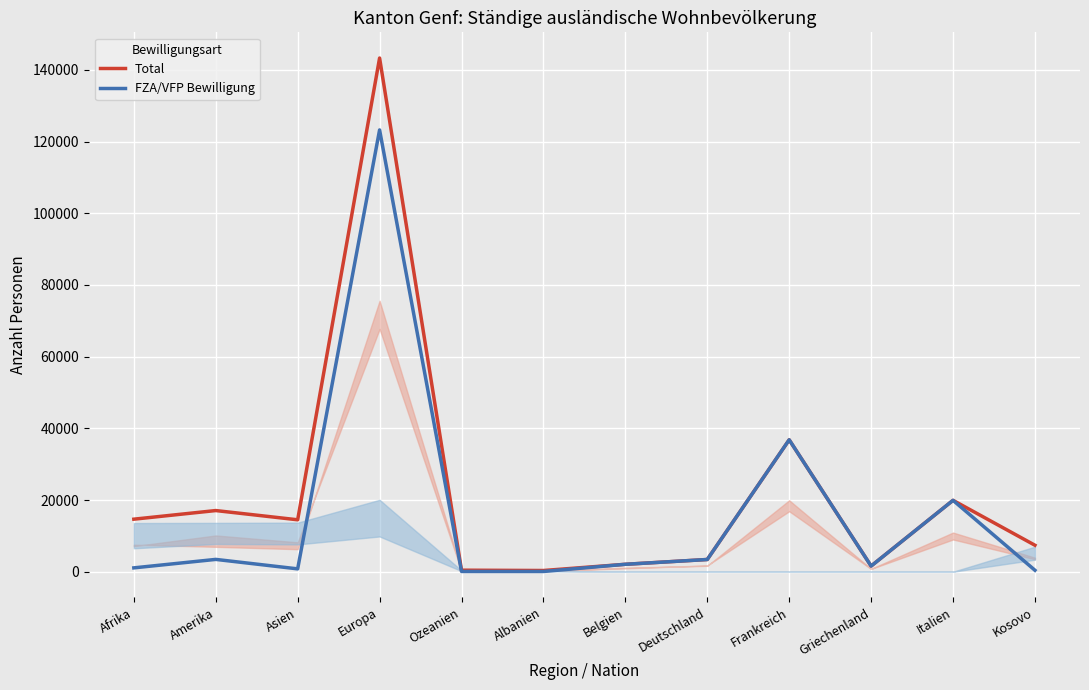

What is the sum of the FZA/VFP Bewilligung values at Europa and Kosovo?

123649